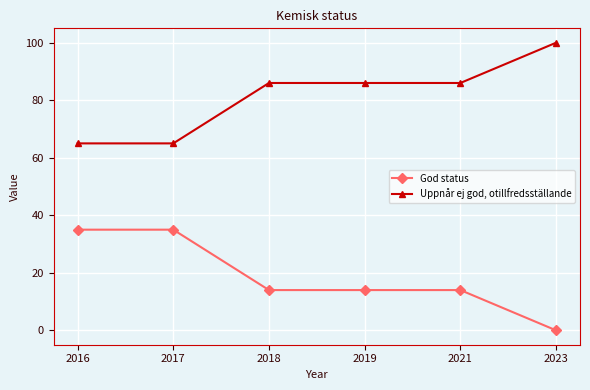

What is the highest value of the God status series?

35